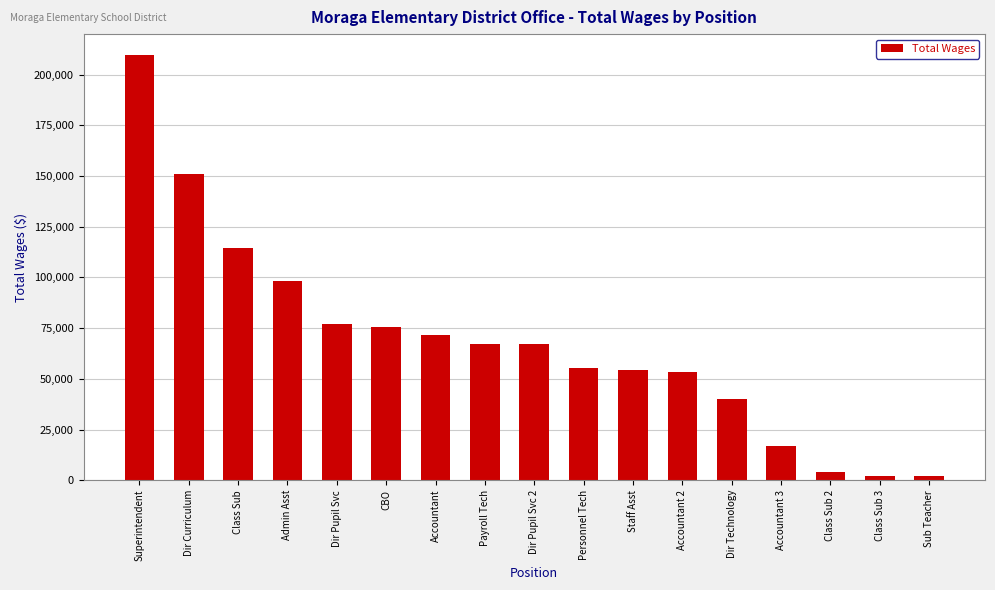

How many data points are less than 66969?

8